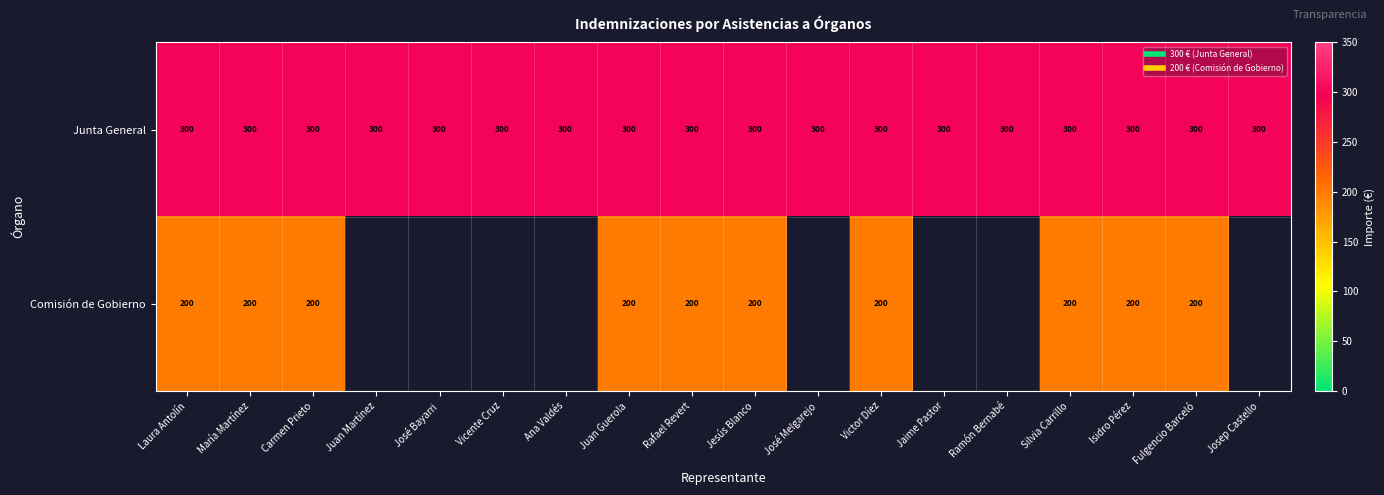

At how many categories does at least one series exceed 273?

18